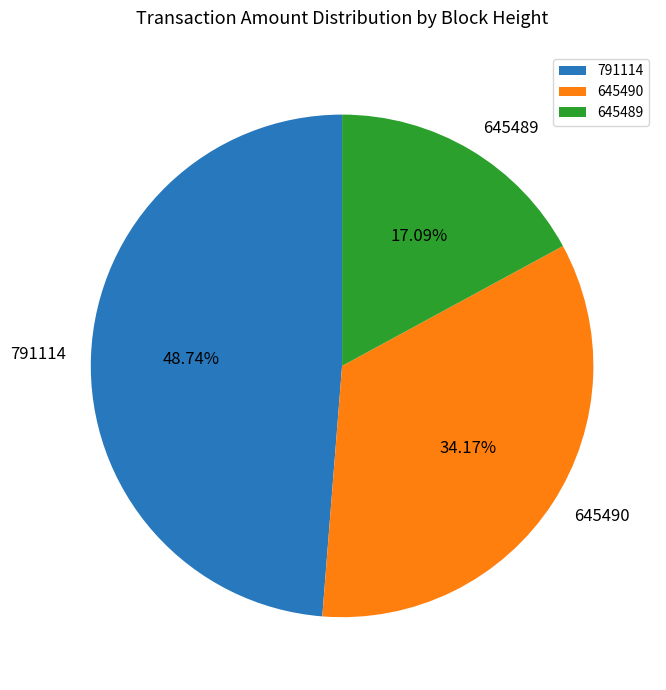

True or false: 645489 accounts for 17% of the total.

True